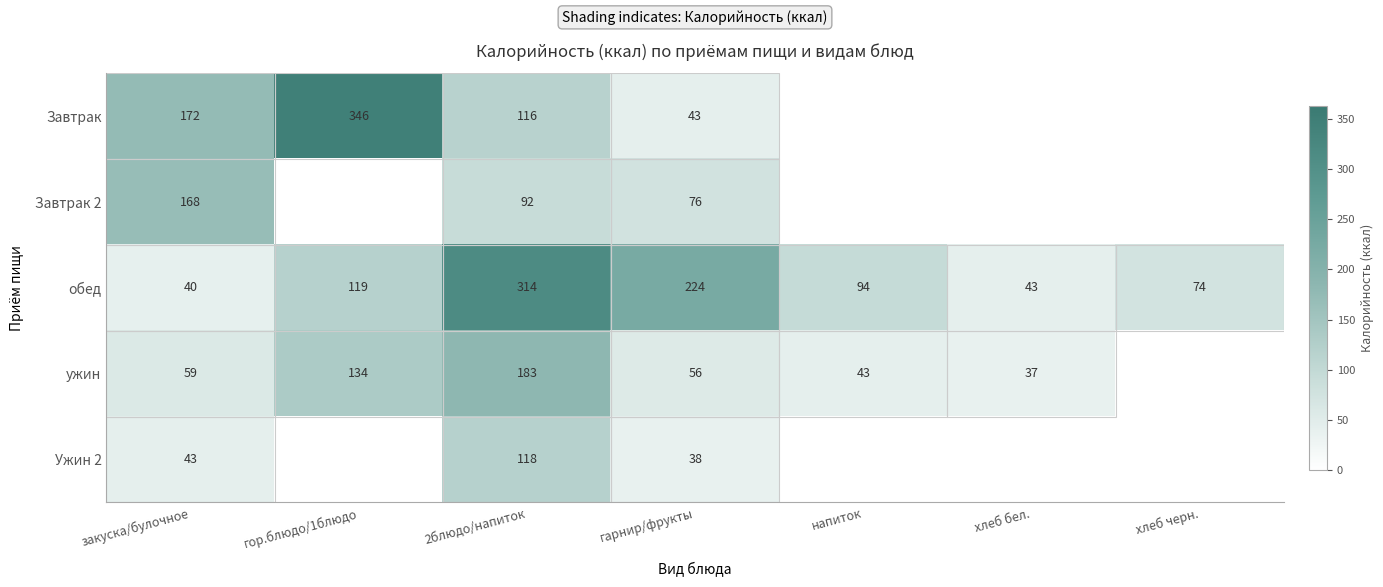

The ужин series shows 320 at 2блюдо/напиток. True or false?

False